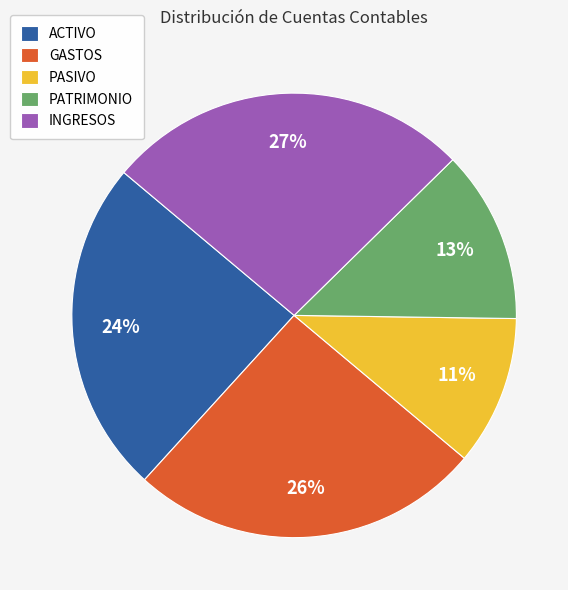

To the nearest percent, what percentage of the pie is GASTOS?

26%